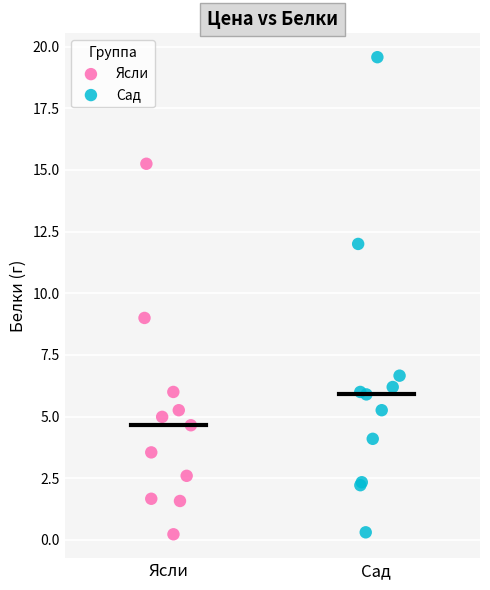

Which series contains the highest Y value?

Сад